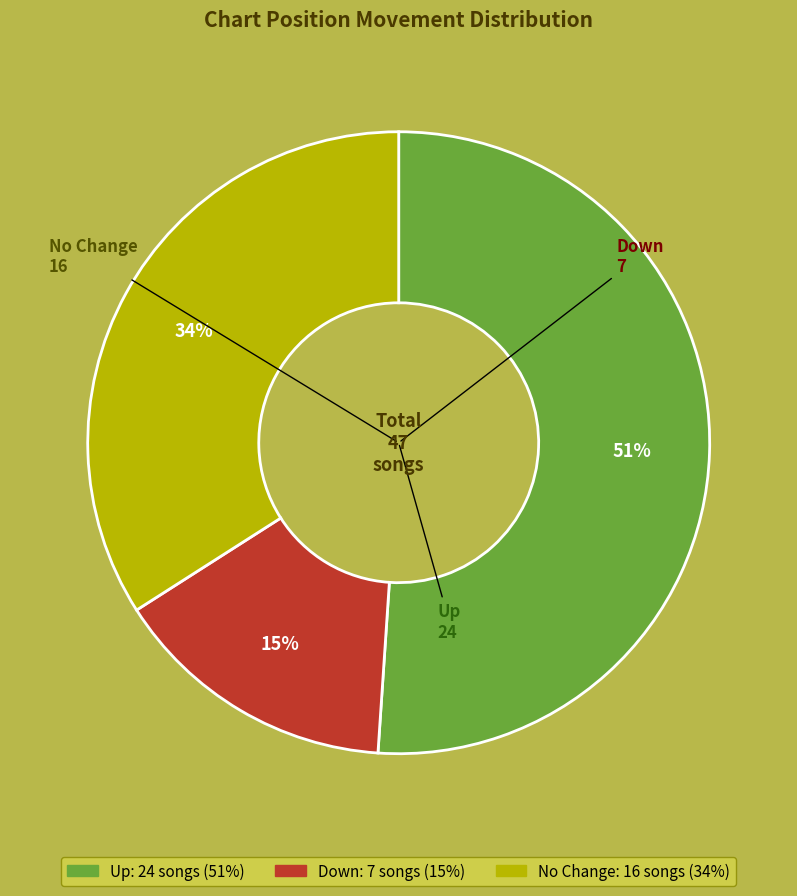

Does any single category account for the majority?

Yes